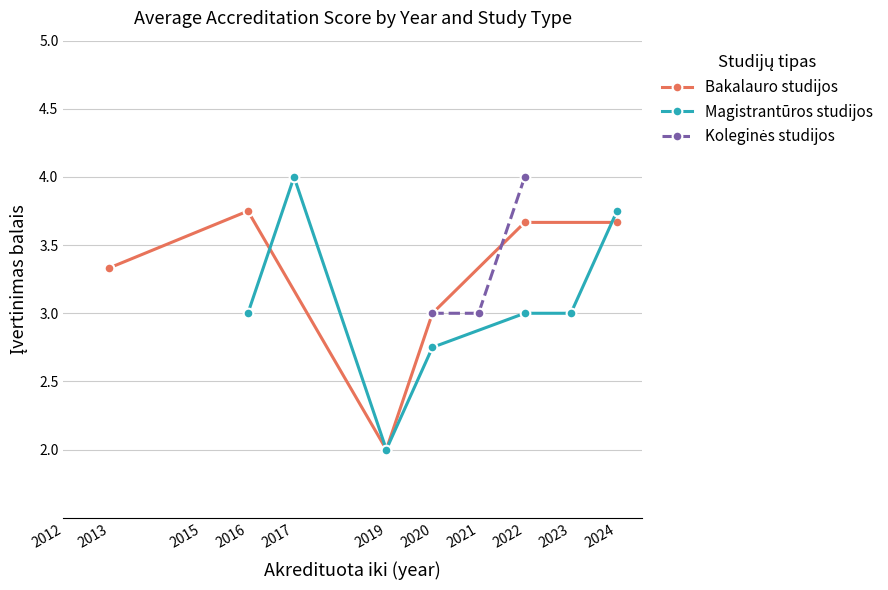

True or false: Koleginės studijos and Bakalauro studijos cross at least once.

False